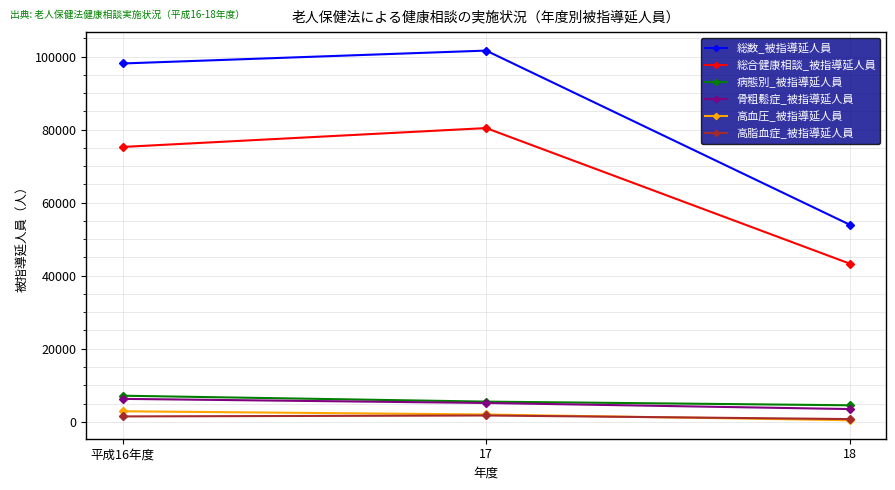

What is the value of the 総合健康相談_被指導延人員 point at the 2nd from the left?

80424